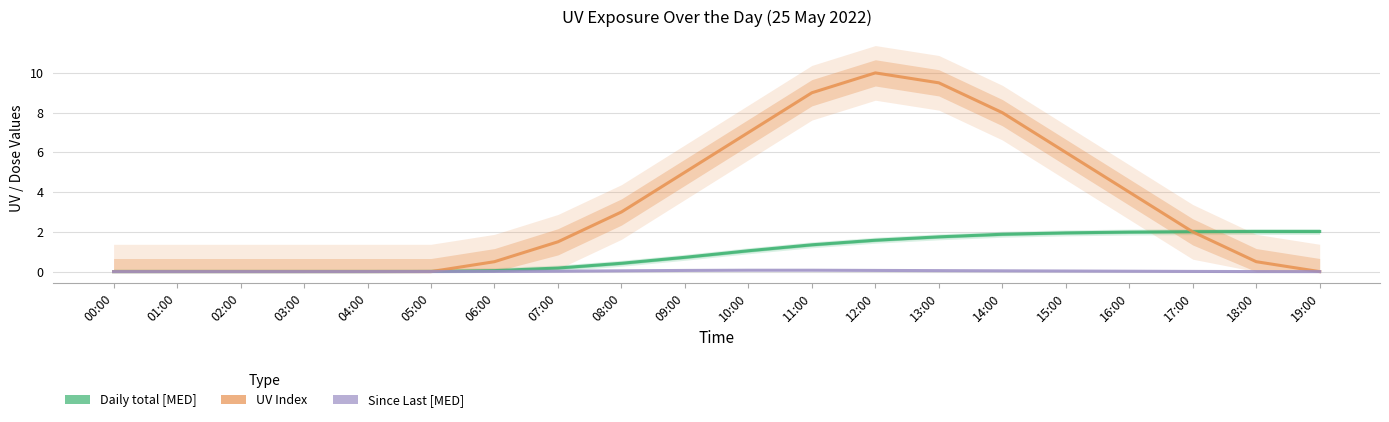

At which label is Since Last [MED] closest to 0?

00:00